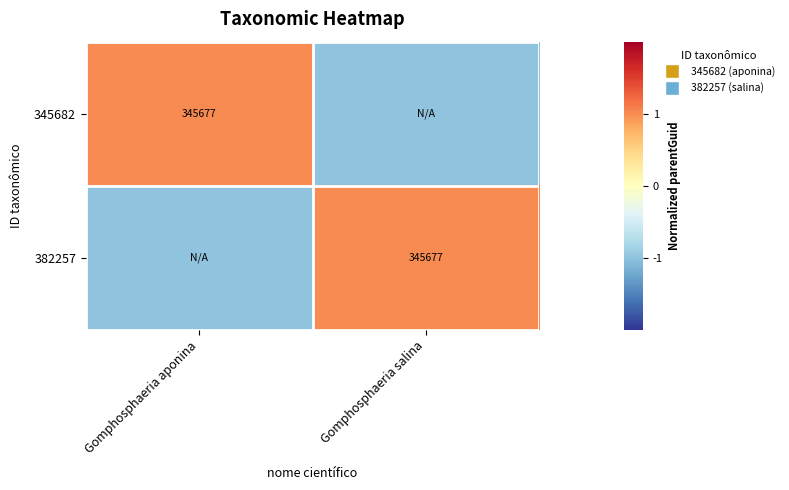

Is it true that 345682 equals 80718 at Gomphosphaeria aponina?

False